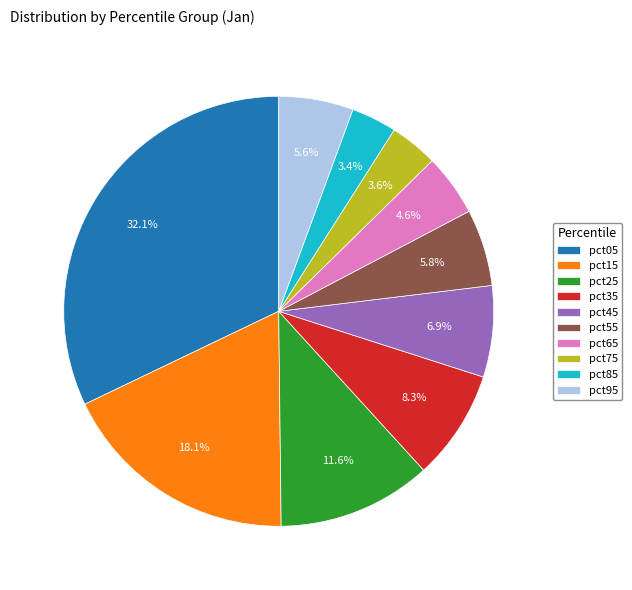

Does pct45 account for over 50% of the chart?

No